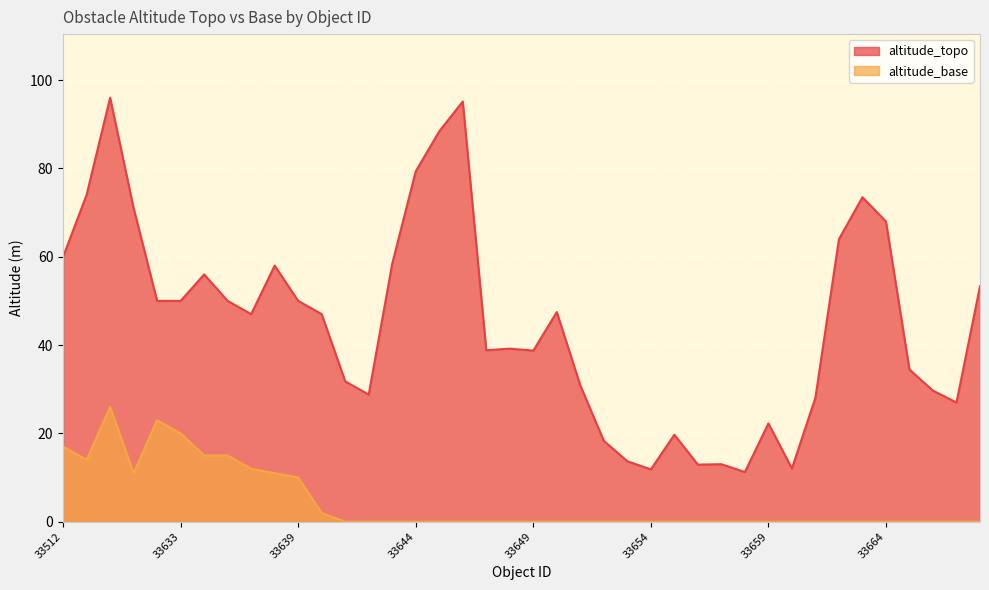

Between 33653 and 33514, which is larger?

33514